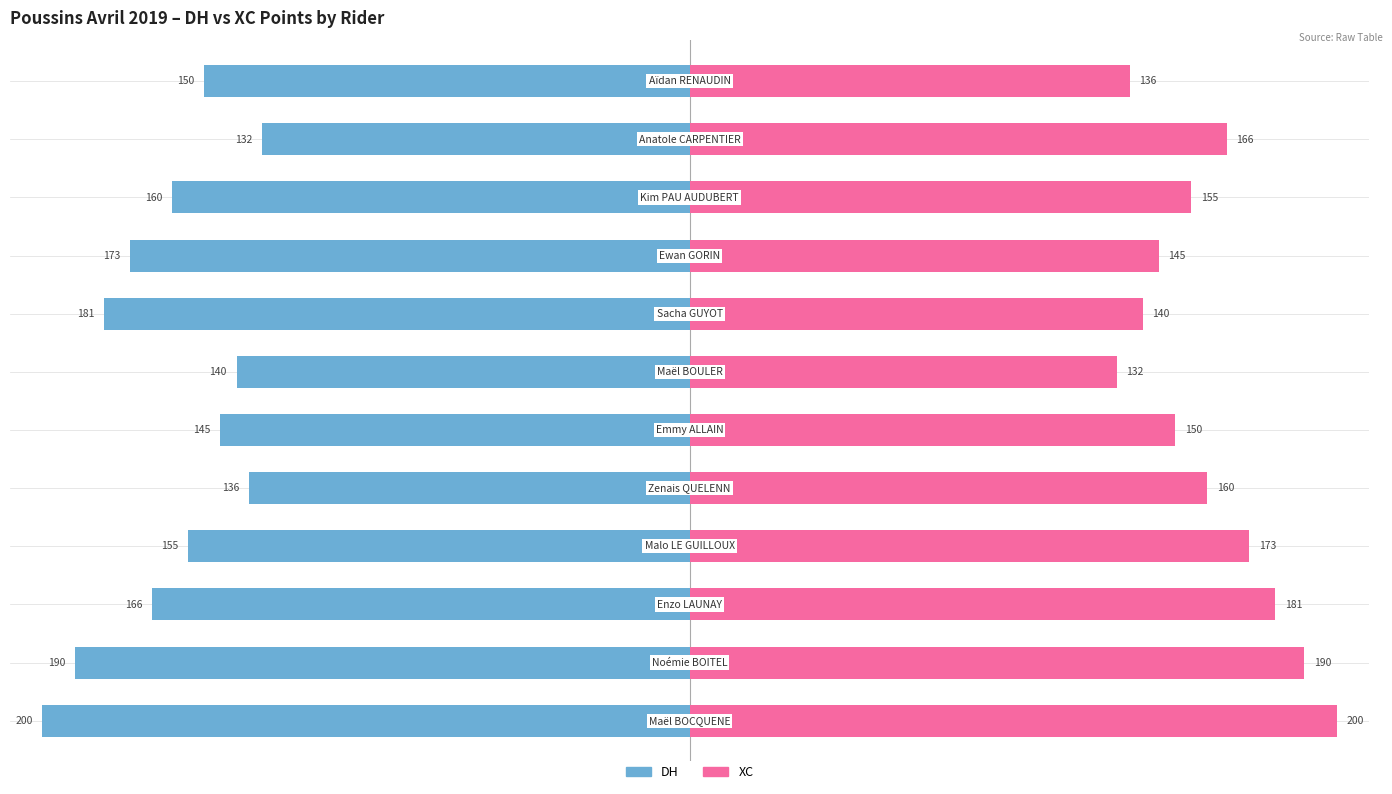

Between 7 and 9, which is larger?

9